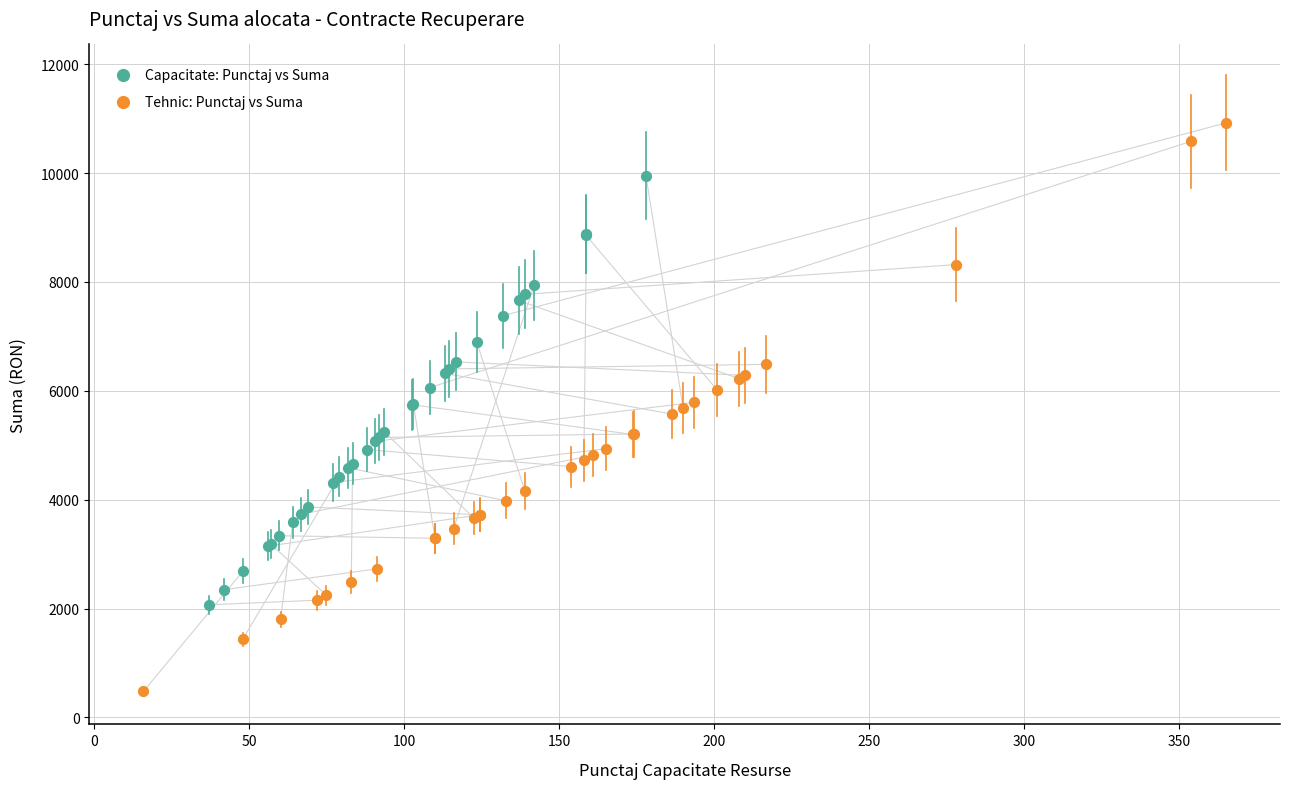

Which series contains the lowest Y value?

Tehnic: Punctaj vs Suma